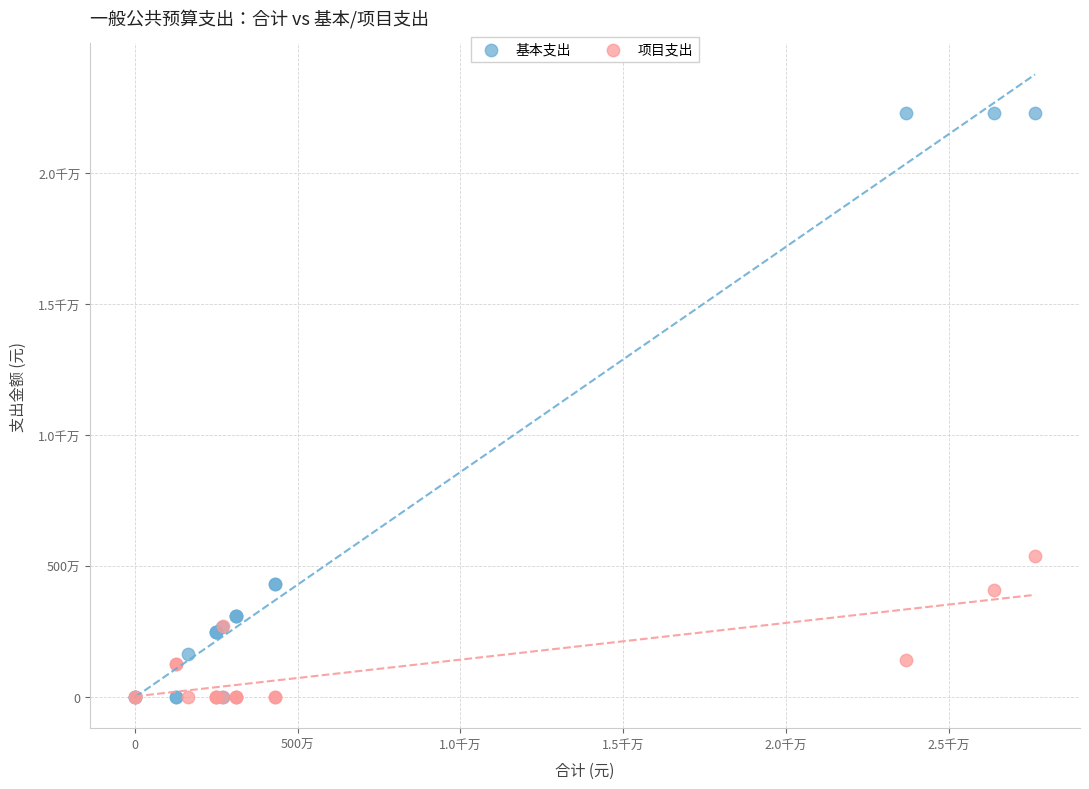

What are all the series names shown in the legend?

基本支出, 项目支出